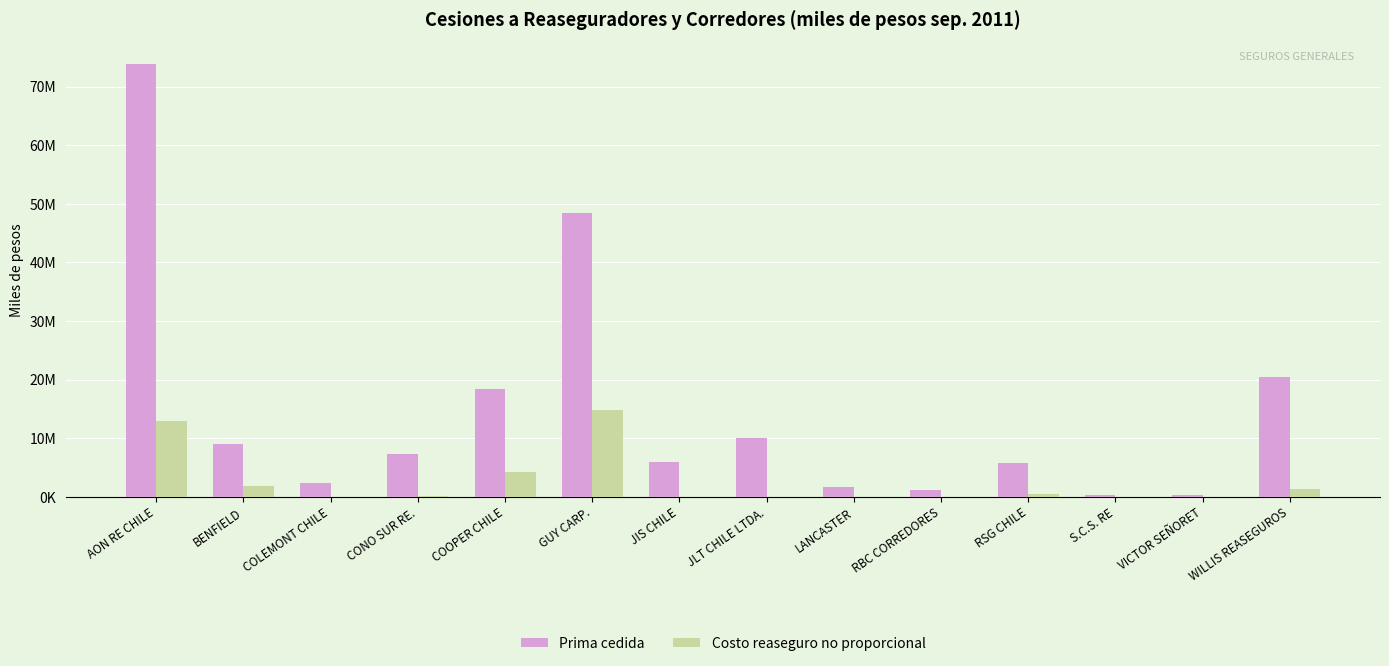

Are the bars horizontal?

No